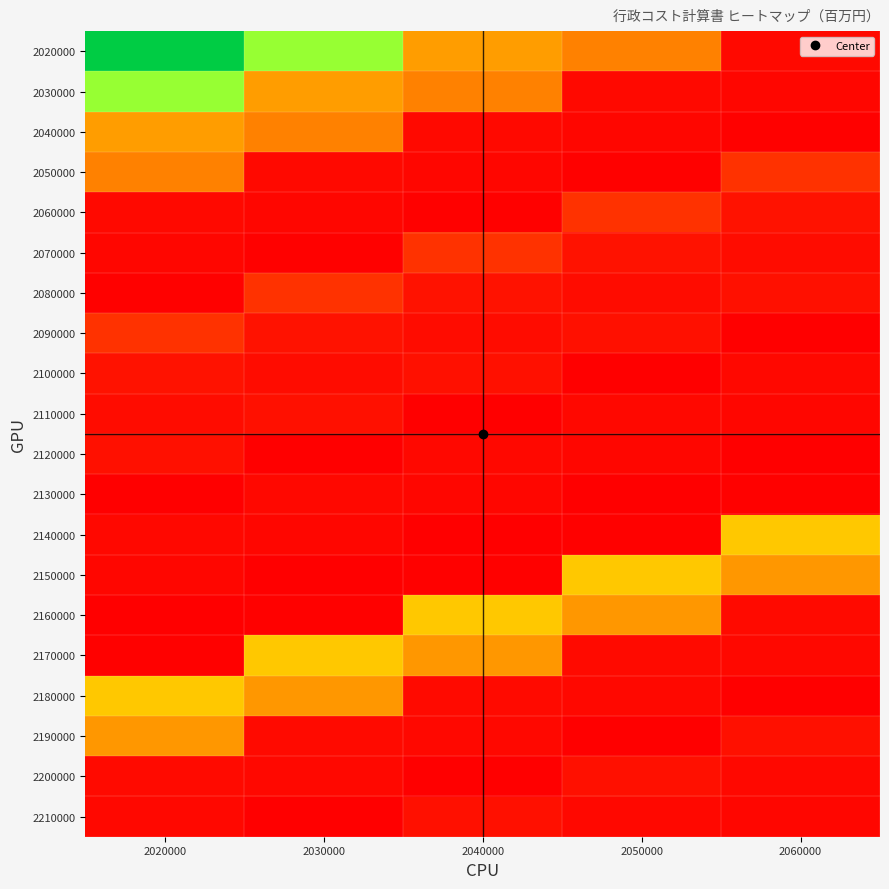

Which series has the largest range (max minus min)?

2020000